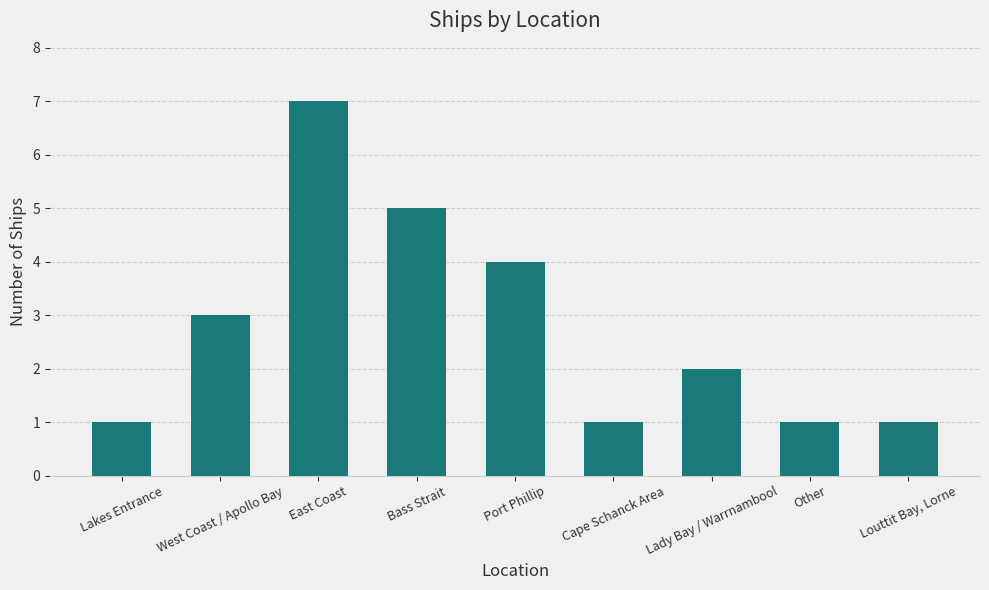

What is the average value?

3